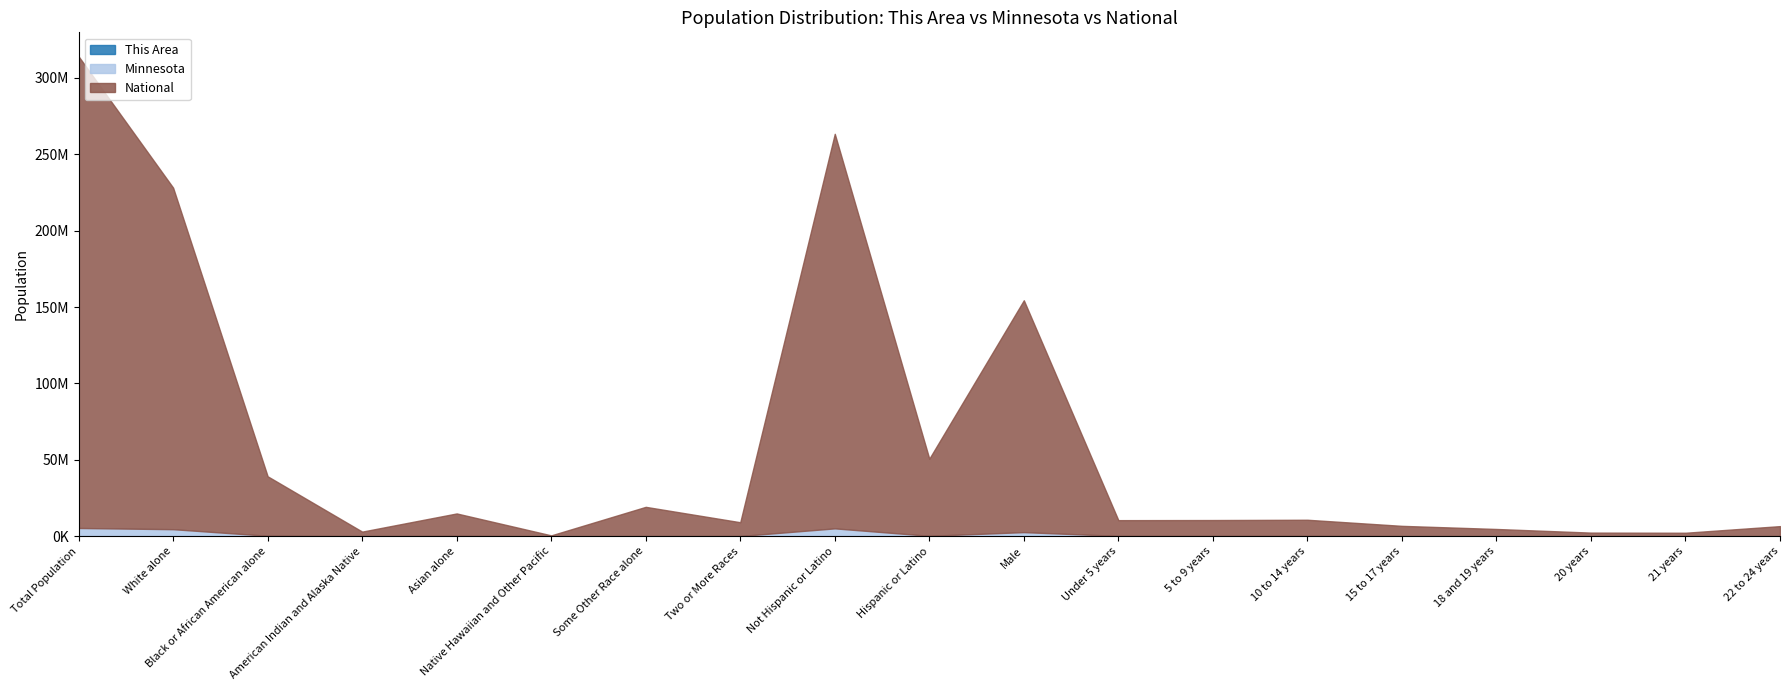

Reading left to right, extract all data points from this chart.

This Area: 71890	63151	2391	174	4162	18	547	1447	70158	1732	33629	1836	2323	2415	1504	650	229	203	844
Minnesota: 5303925	4524062	274412	60916	214234	2156	103000	125145	5053667	250258	2632132	181342	181614	180356	113281	75313	37231	35730	107764
National: 308745538	223553265	38929319	2932248	14674252	540013	19107368	9009073	258267944	50477594	151781326	10319427	10389638	10579862	6656209	4647457	2308319	2223198	6482659